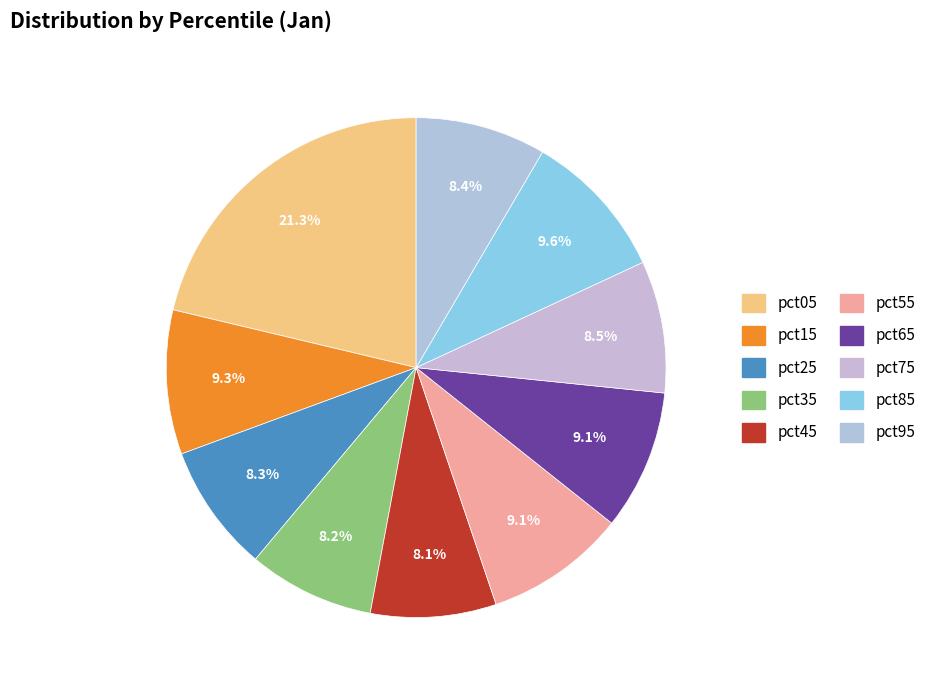

What percentage is NOT represented by pct85?

90.4%